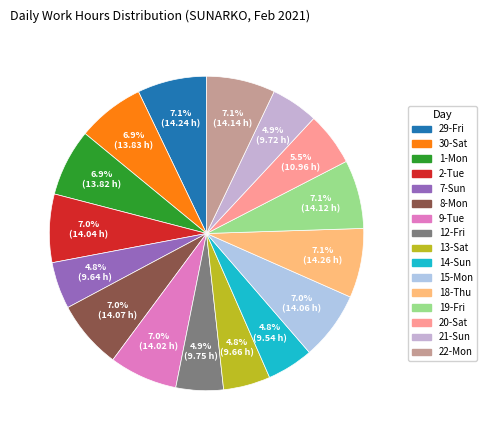

To the nearest percent, what is the combined percentage of 30-Sat and 2-Tue?

14%